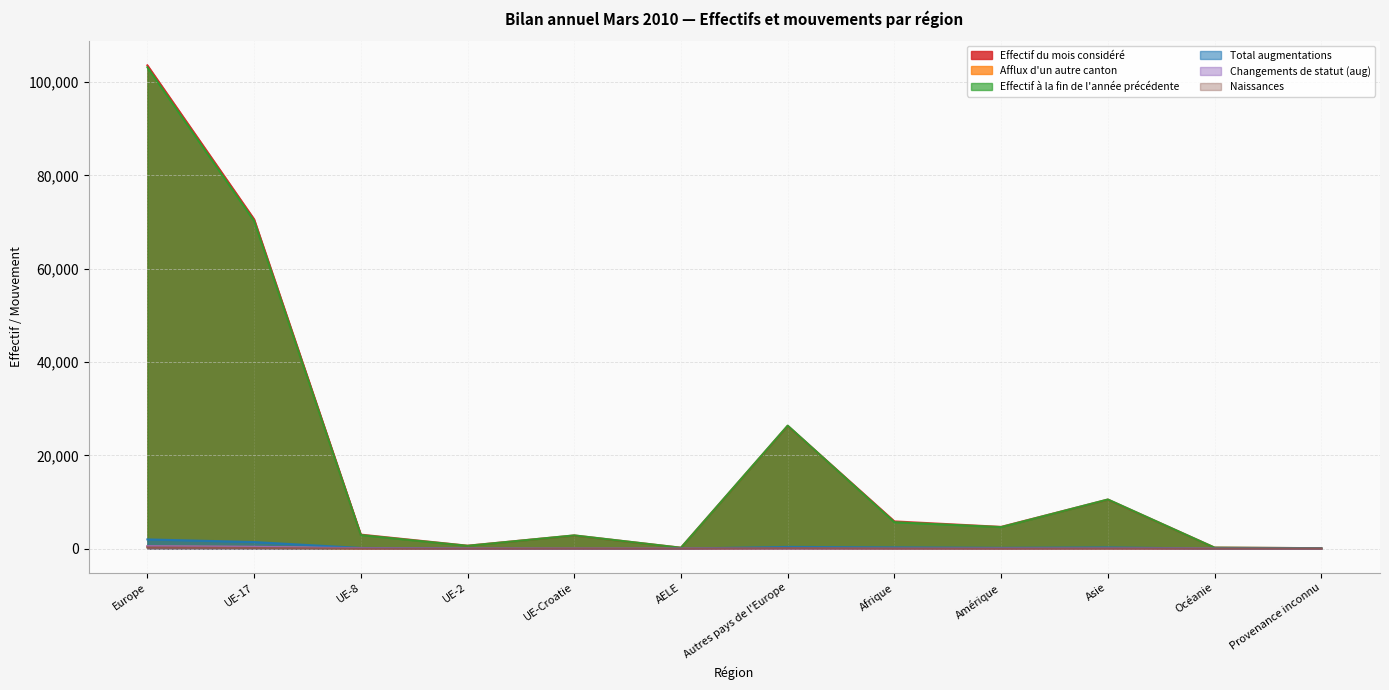

What is the label of the 5th point from the right?

Afrique